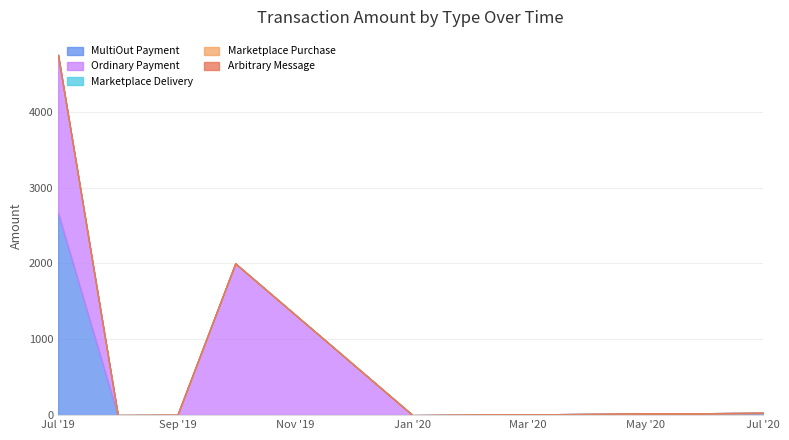

How many lines are shown in the chart?

5